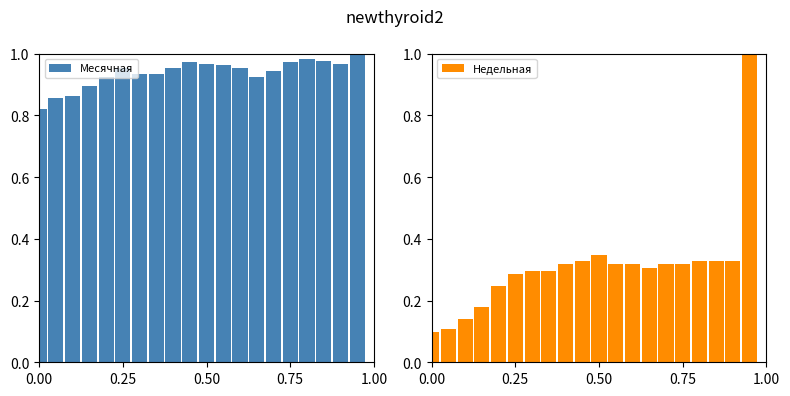

What is the highest value of the Недельная series?

1.0